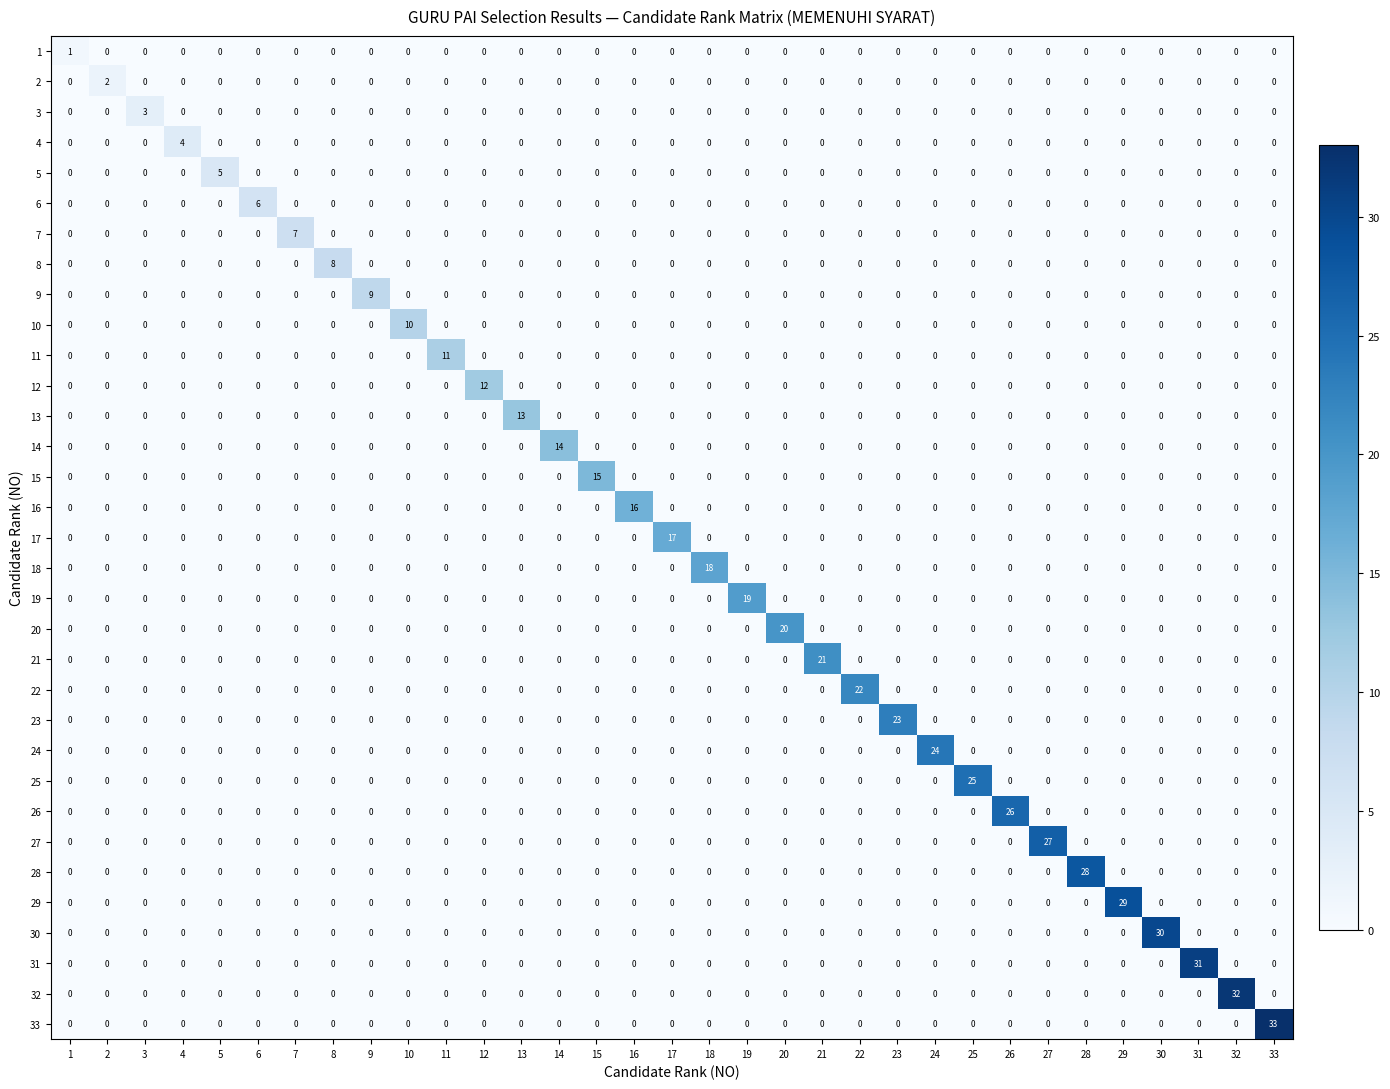

What is the difference between the maximum and minimum values in the 28 series?

28